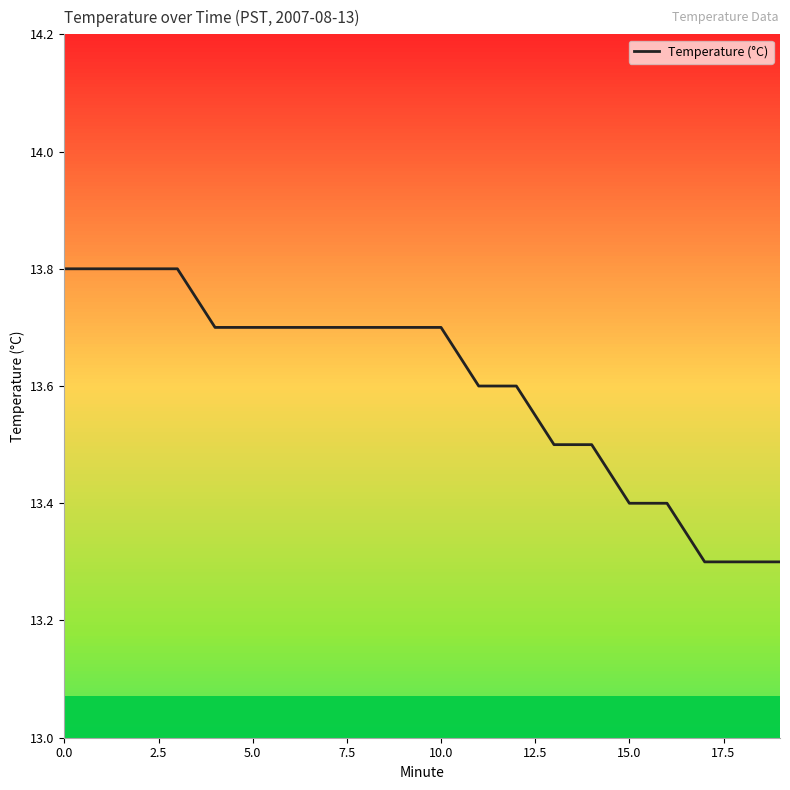

What is the difference between the maximum and minimum values?

0.5